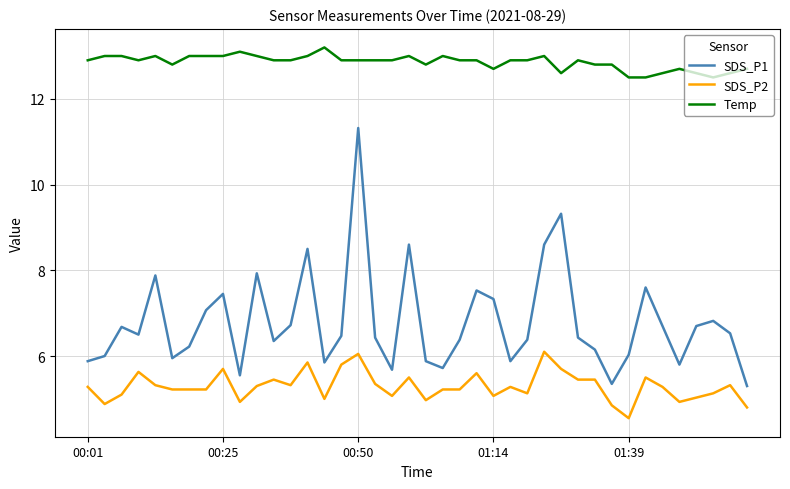

True or false: SDS_P1 and SDS_P2 intersect in this chart.

False